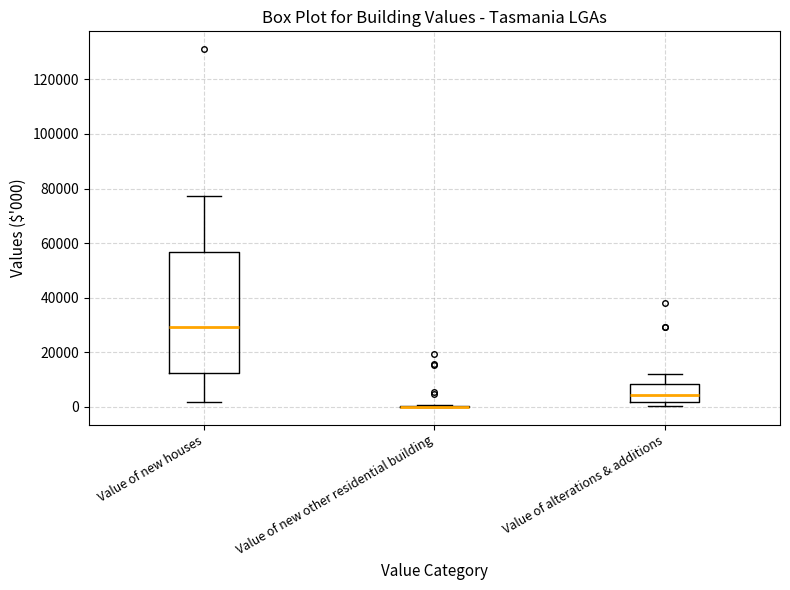

Reading left to right, read every box against the y-axis: the position of its median line, the range the box covers, and the ends of its whiskers. The values are not printed on the chart, so give them approximately, as read against the axis.

Value of new houses: median 30000, box 12000 to 56000, whiskers 2000 to 78000
Value of new other residential building: box collapsed to a line at 0, whiskers 0 to 0
Value of alterations & additions: median 4000, box 2000 to 8000, whiskers 0 to 12000